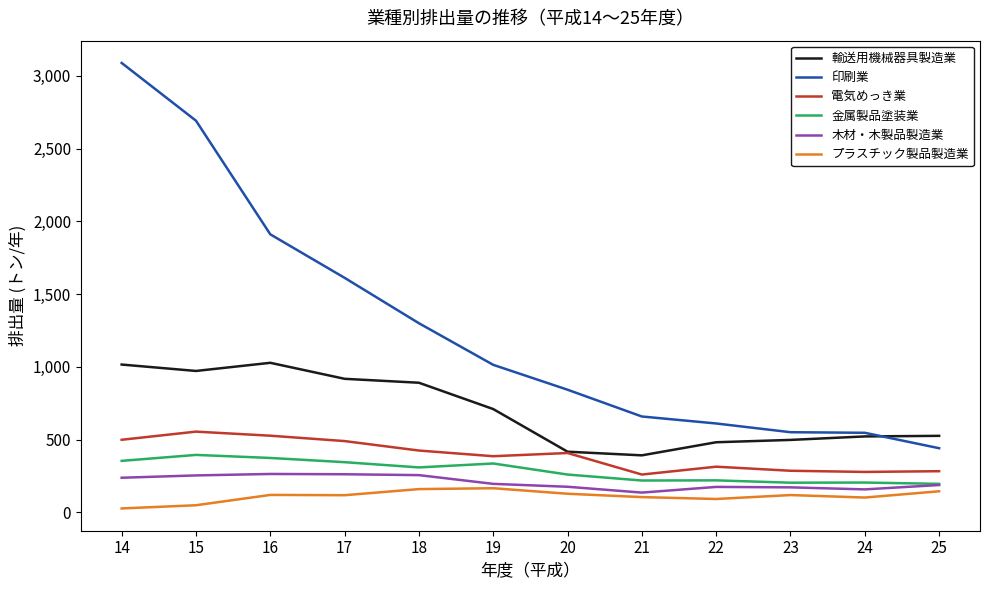

True or false: 印刷業 and プラスチック製品製造業 cross at least once.

False